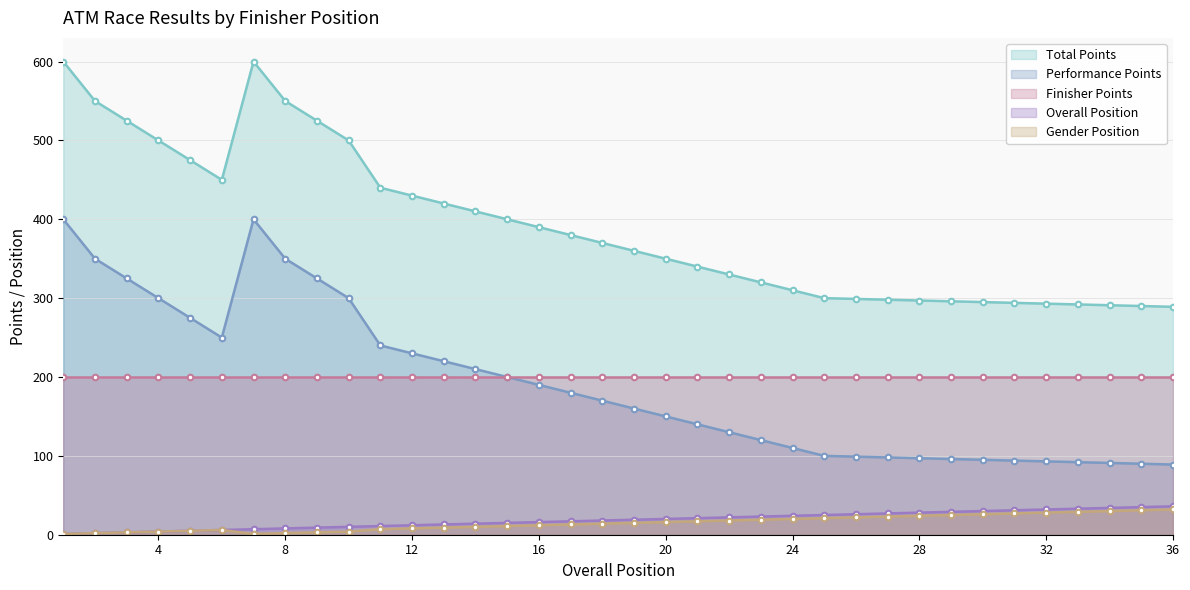

Between 3 and 22, which series saw the biggest shift?

Total Points